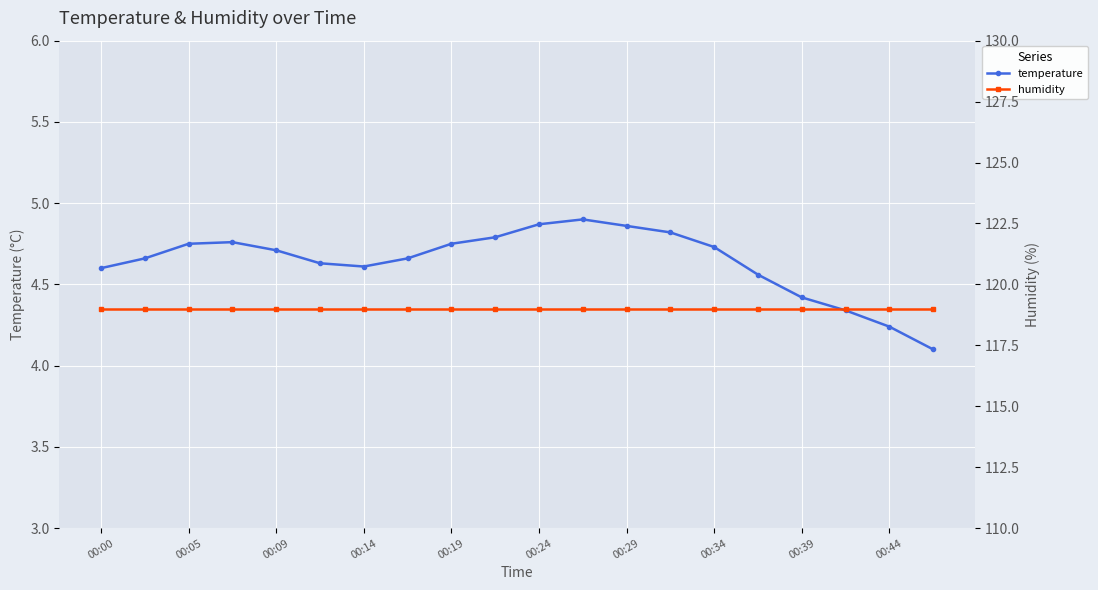

How many temperature values are between 4 and 5?

20